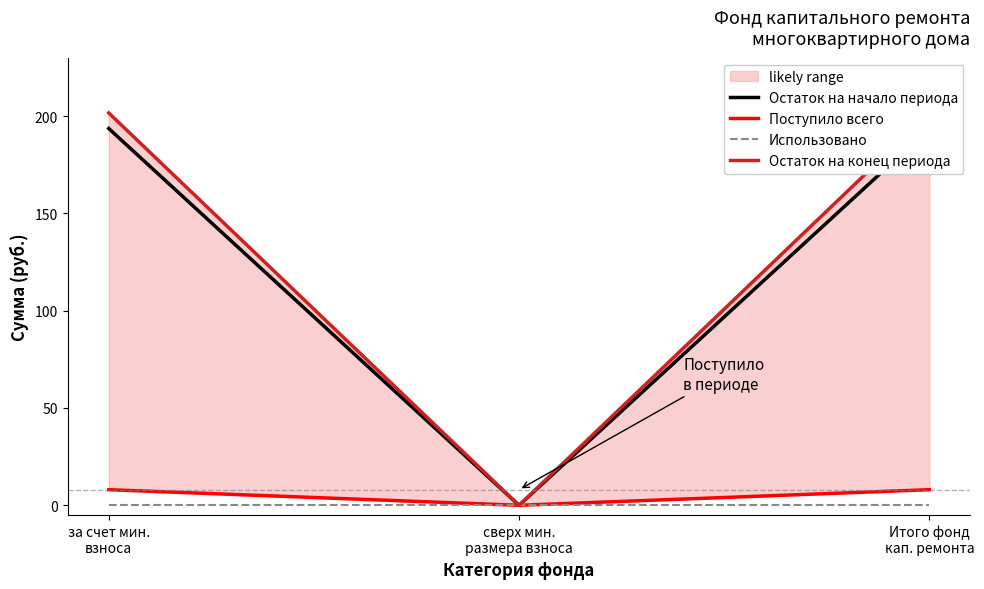

Read the Остаток на конец периода value at за счет мин.
взноса.

201.6